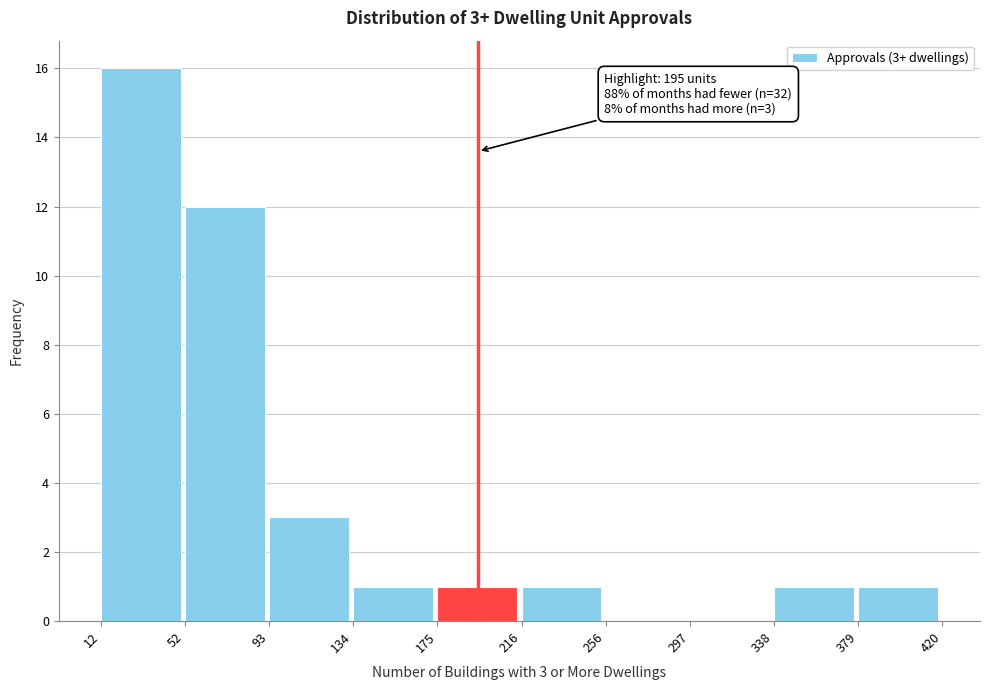

Which range on the x-axis has the tallest bar?

12 to 52